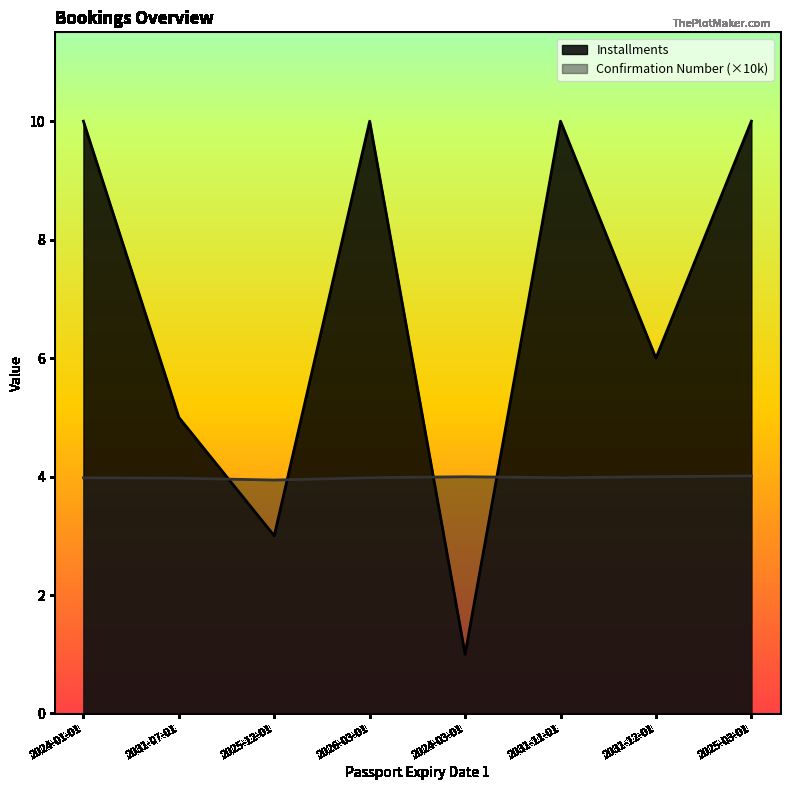

How many interior local peaks does the Confirmation Number series have?

1